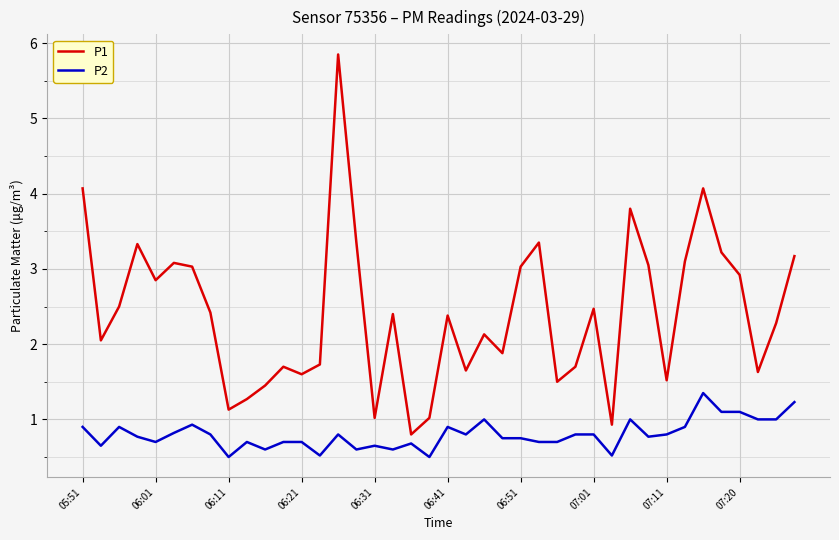

Which series has the largest total across all categories?

P1